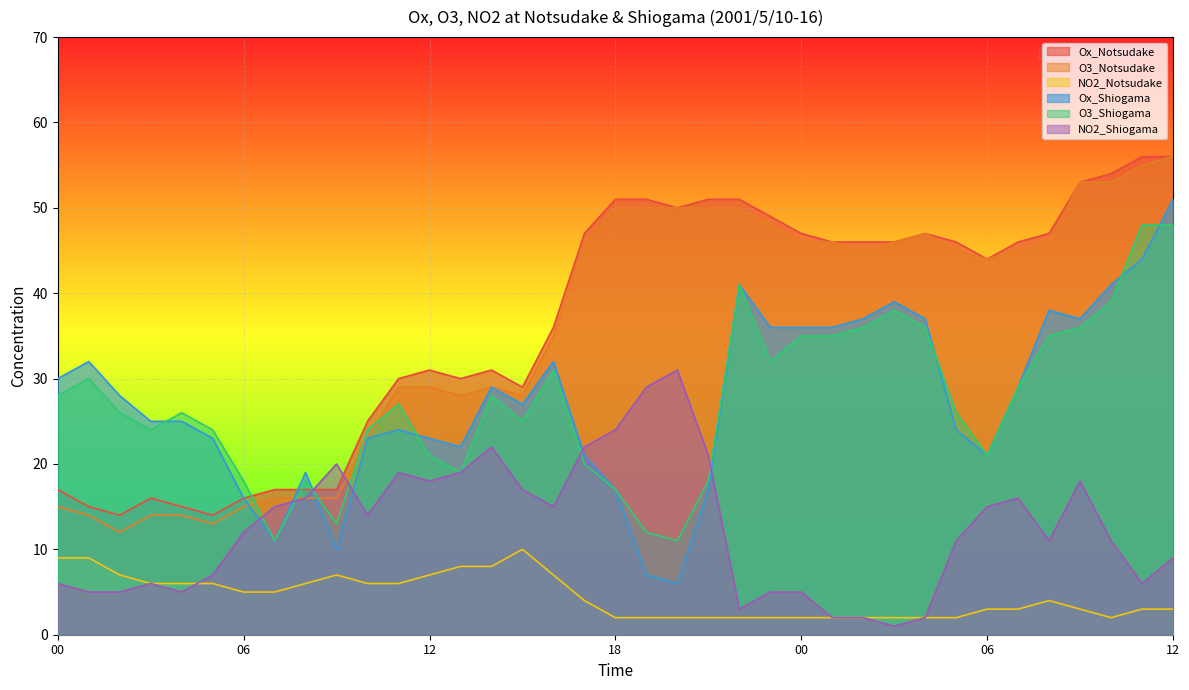

The value of NO2_Shiogama at 05 is 7. True or false?

True